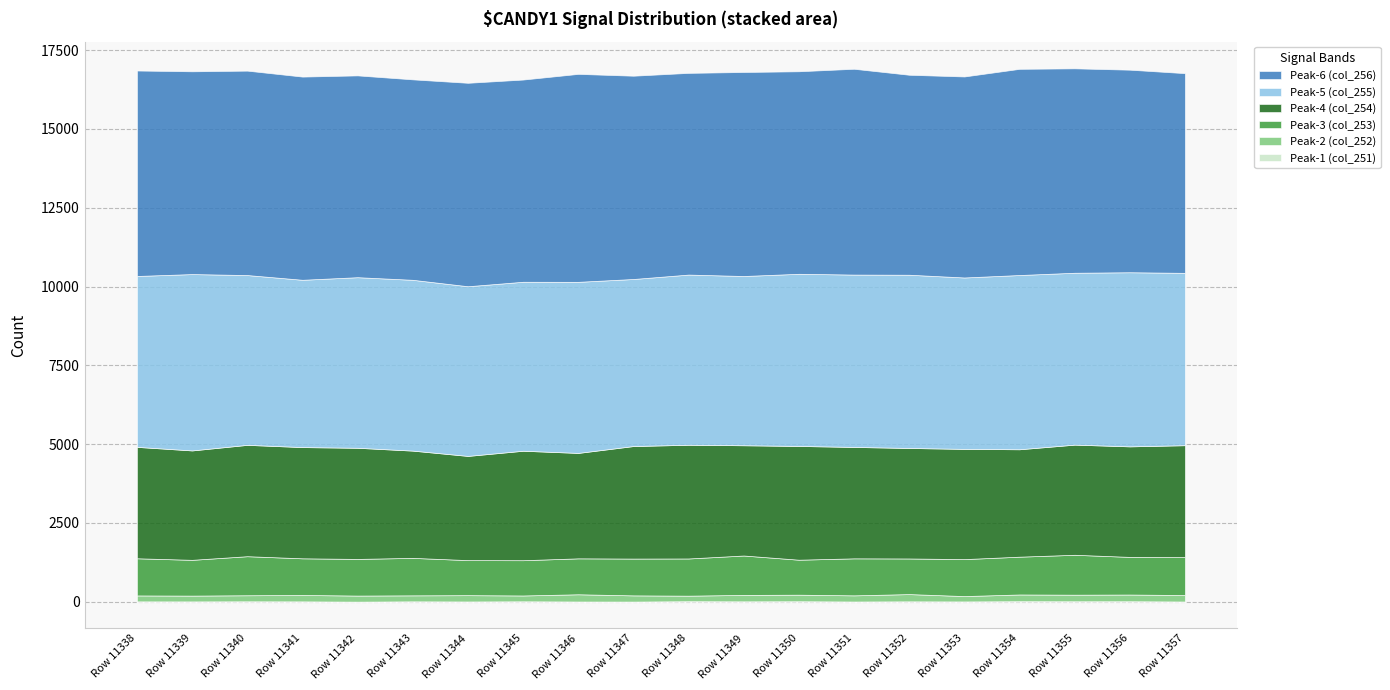

True or false: Peak-5 (col_255) and Peak-2 (col_252) intersect in this chart.

False